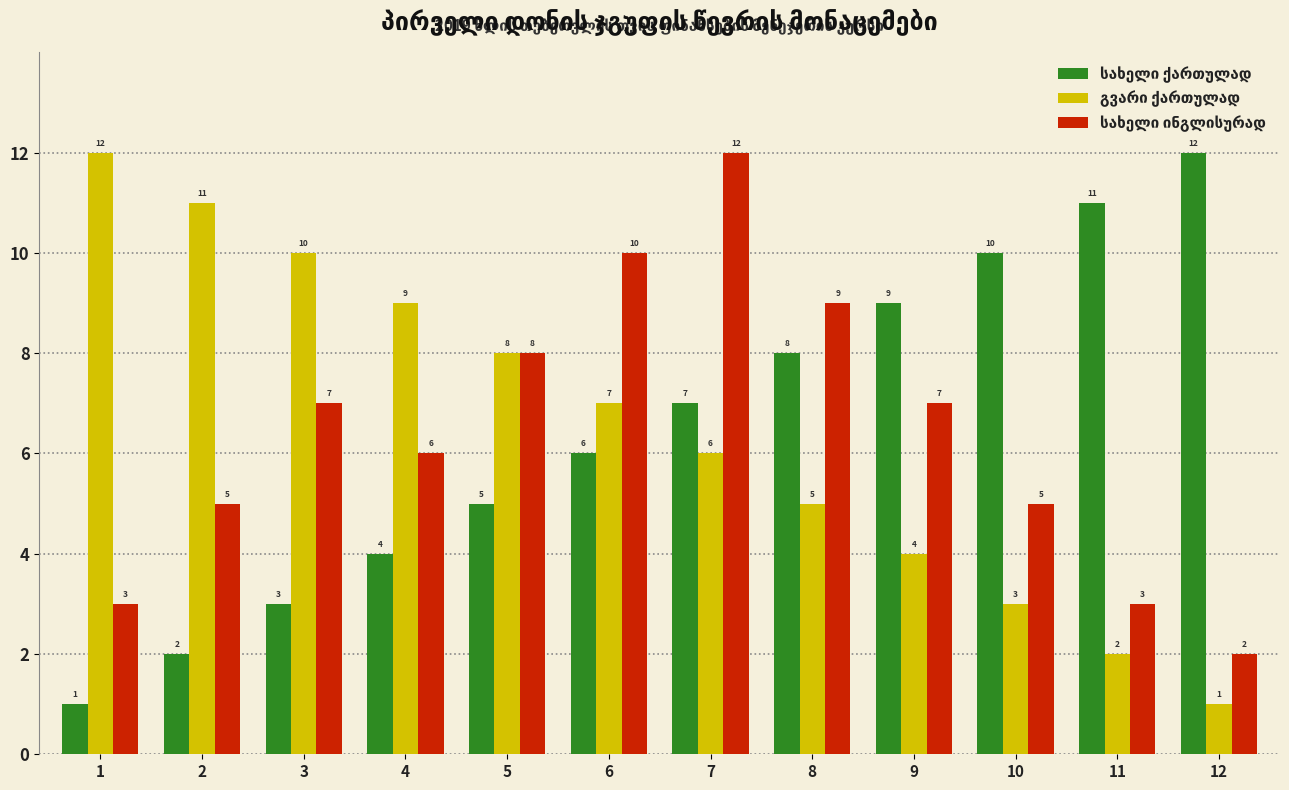

What is the maximum value shown in the chart?

12